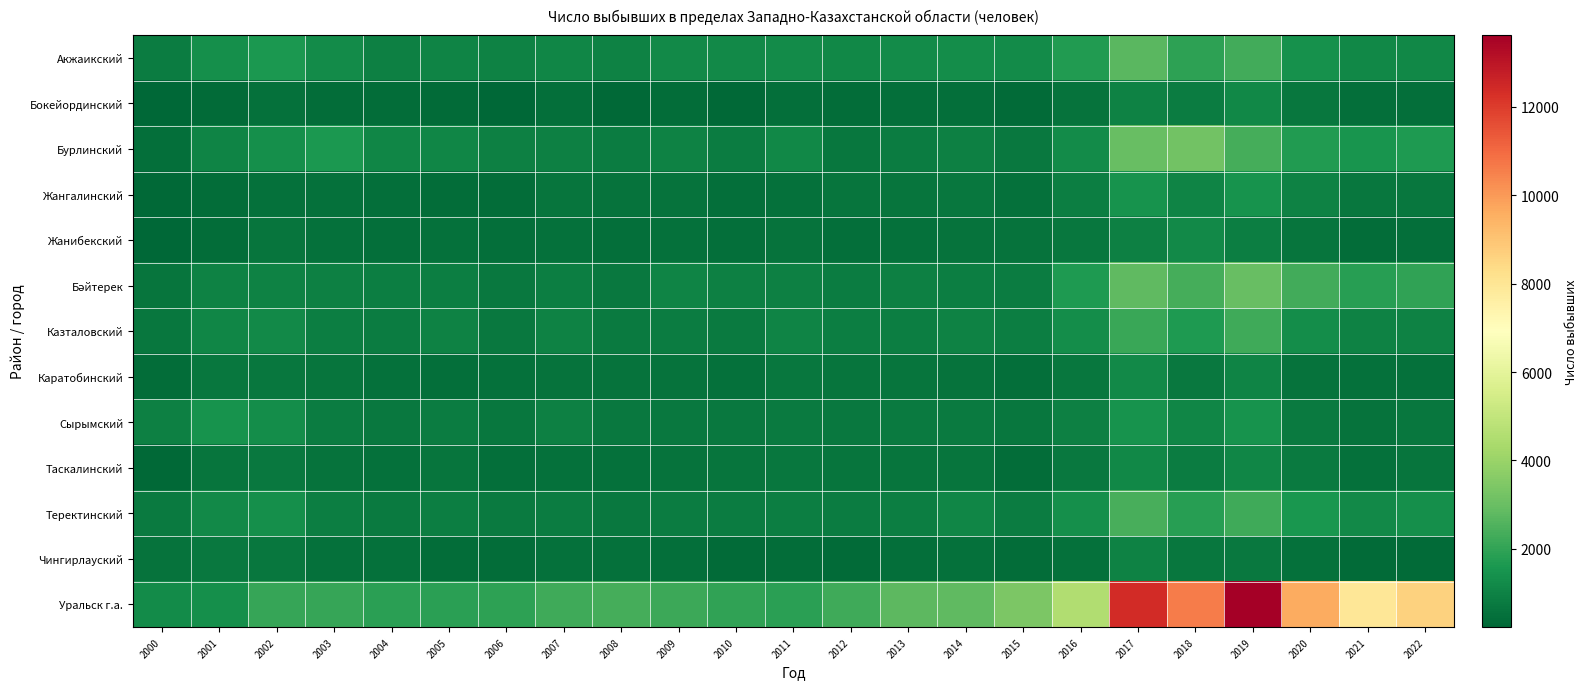

Between 2005 and 2013, which series saw the biggest shift?

Уральск г.а.